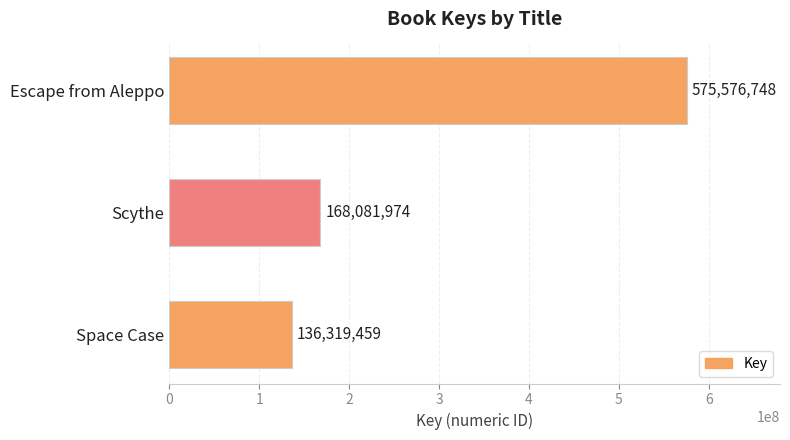

Rank the categories by value from highest to lowest.

Escape from Aleppo, Scythe, Space Case